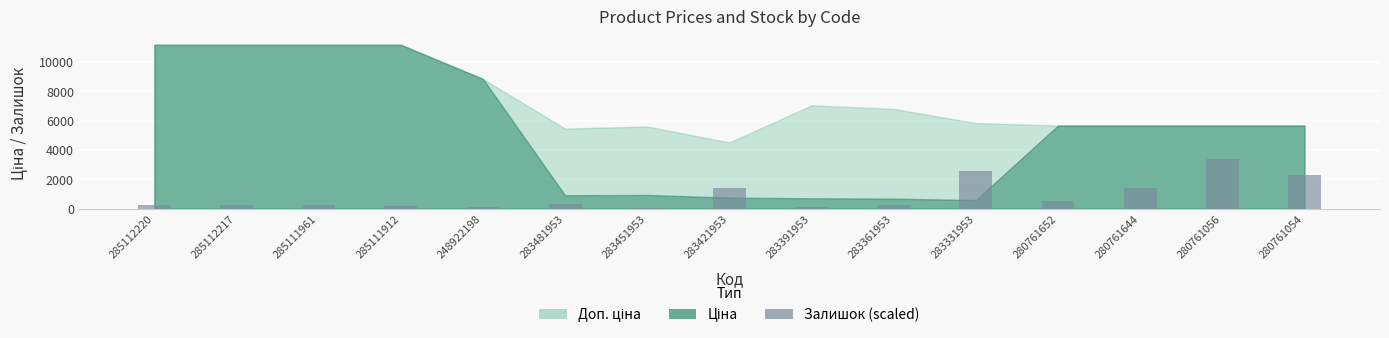

Approximately how many times larger is the value at 248922198 compared to 283391953?

1.4